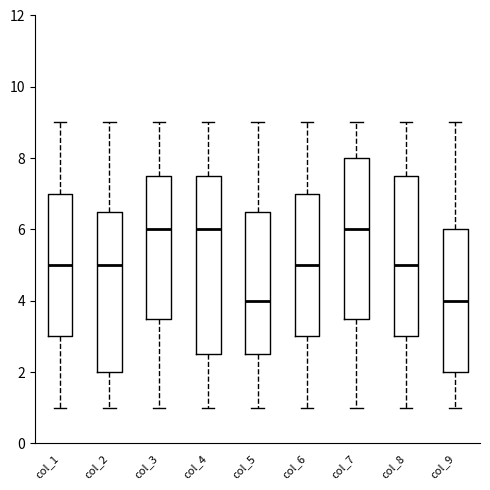

Where does the lower whisker of the box for col_8 end on the y-axis? The values are not printed on the chart, so give them approximately, as read against the axis.

1.0